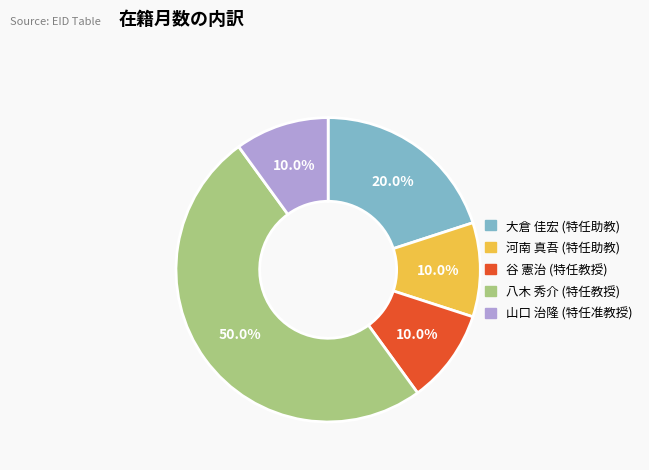

What percentage do 山口 治隆 (特任准教授) and 谷 憲治 (特任教授) together represent?

20.0%